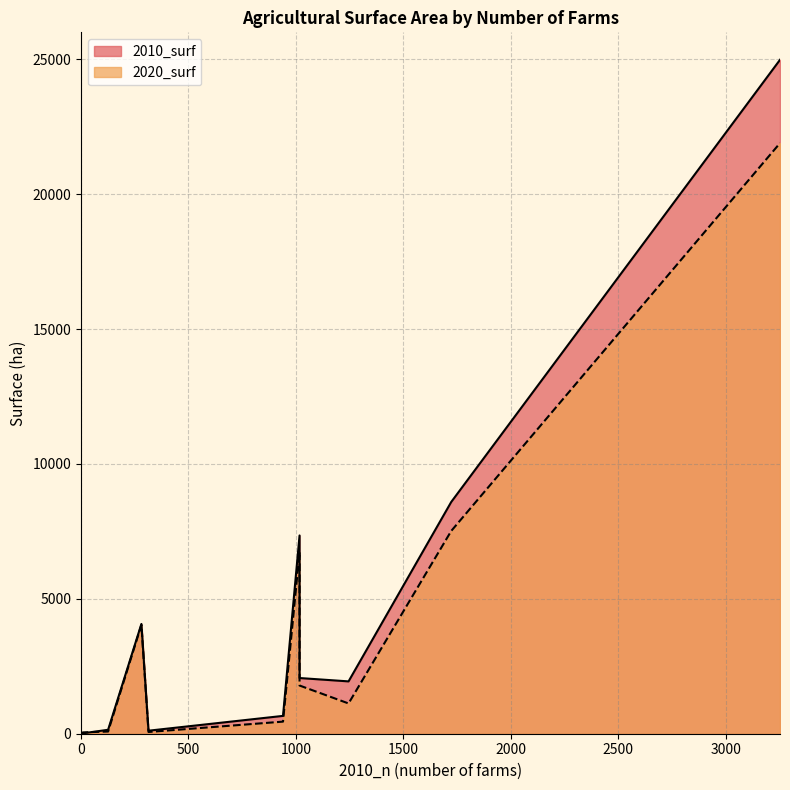

What are all the series names shown in the legend?

2010_surf, 2020_surf